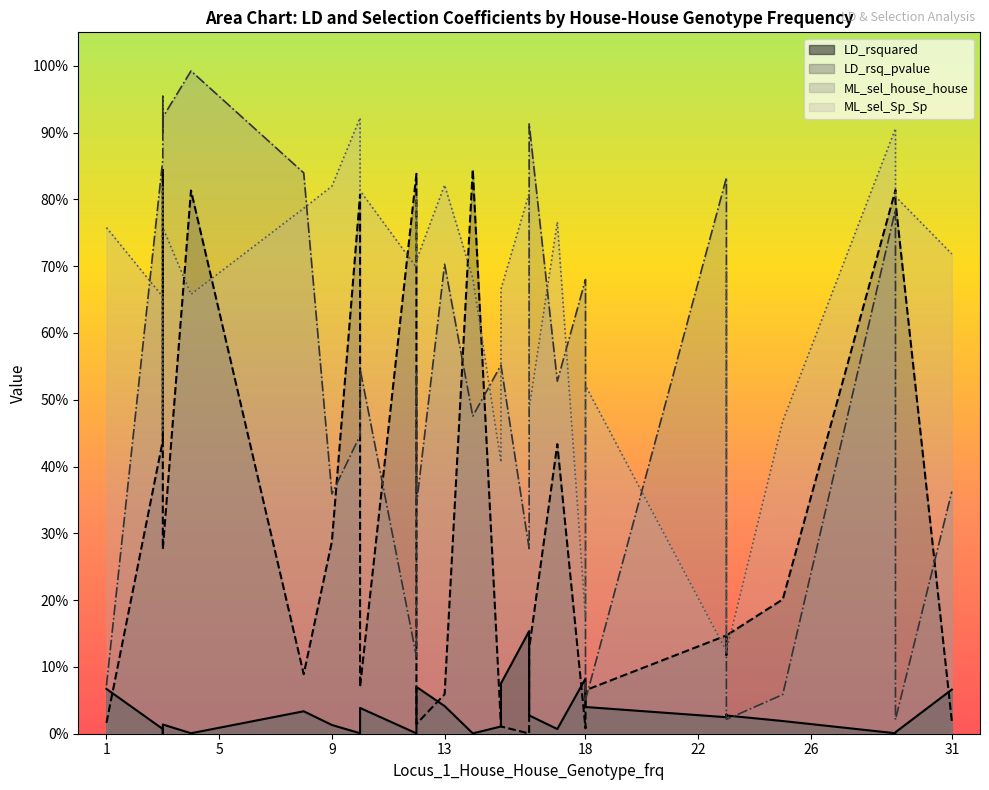

Does the chart display data point markers on the line(s)?

No